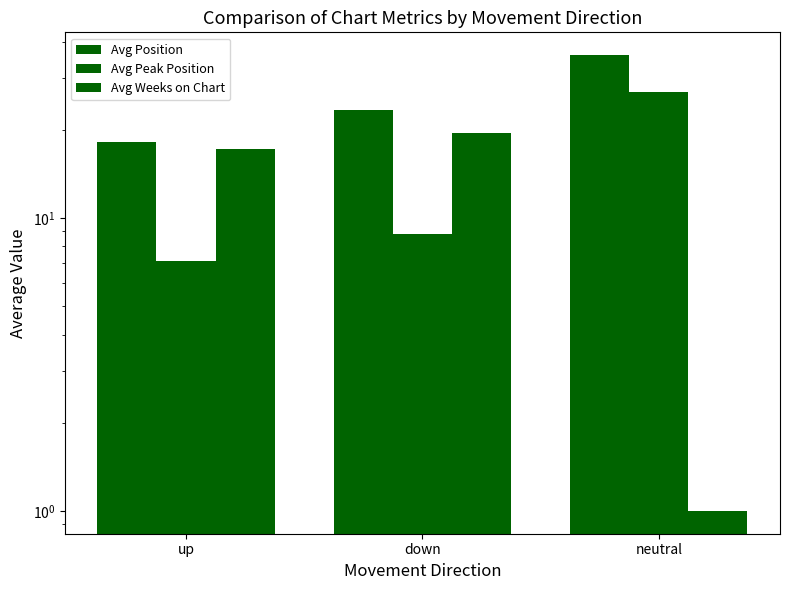

Is the value of Avg Weeks on Chart at up greater than the value of Avg Position at down?

No